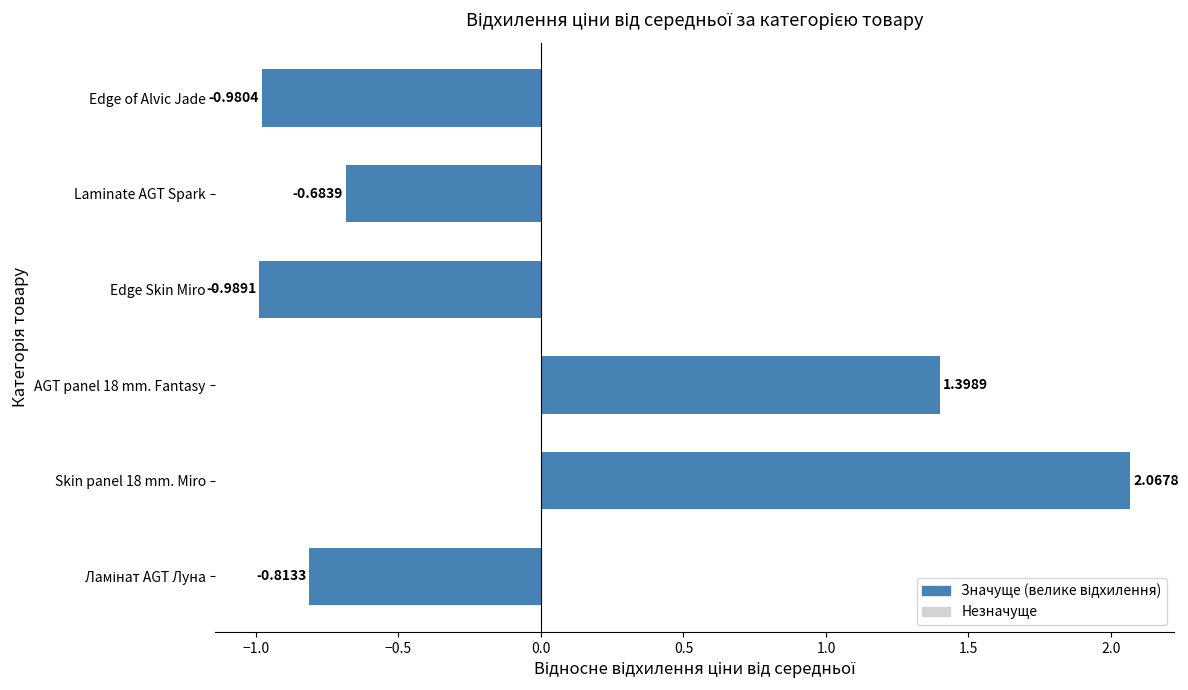

Between Edge Skin Miro and AGT panel 18 mm. Fantasy, which is larger?

AGT panel 18 mm. Fantasy